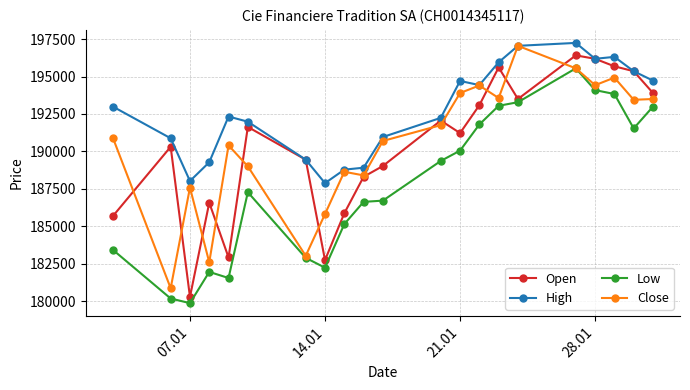

What is the value of the Open point at the 4th from the left?

186579